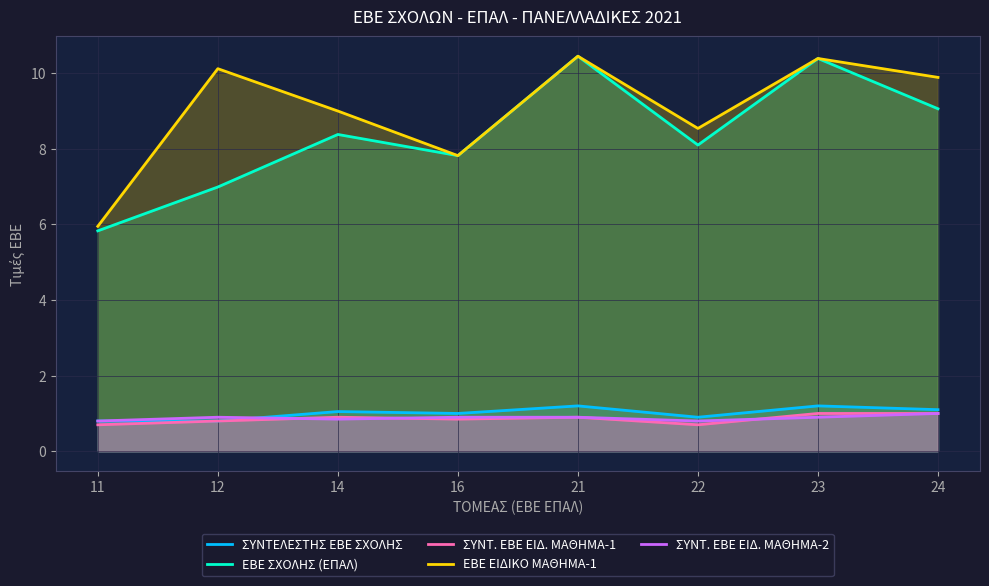

Which has a higher value, 14 or 23?

23